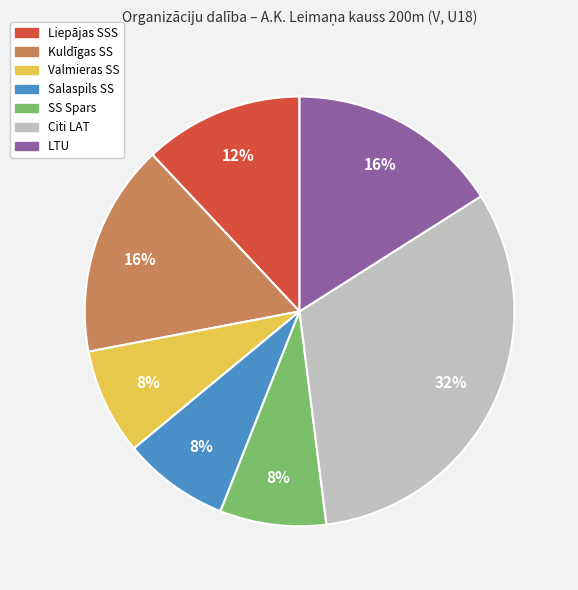

Is there any slice that represents more than half of the pie?

No